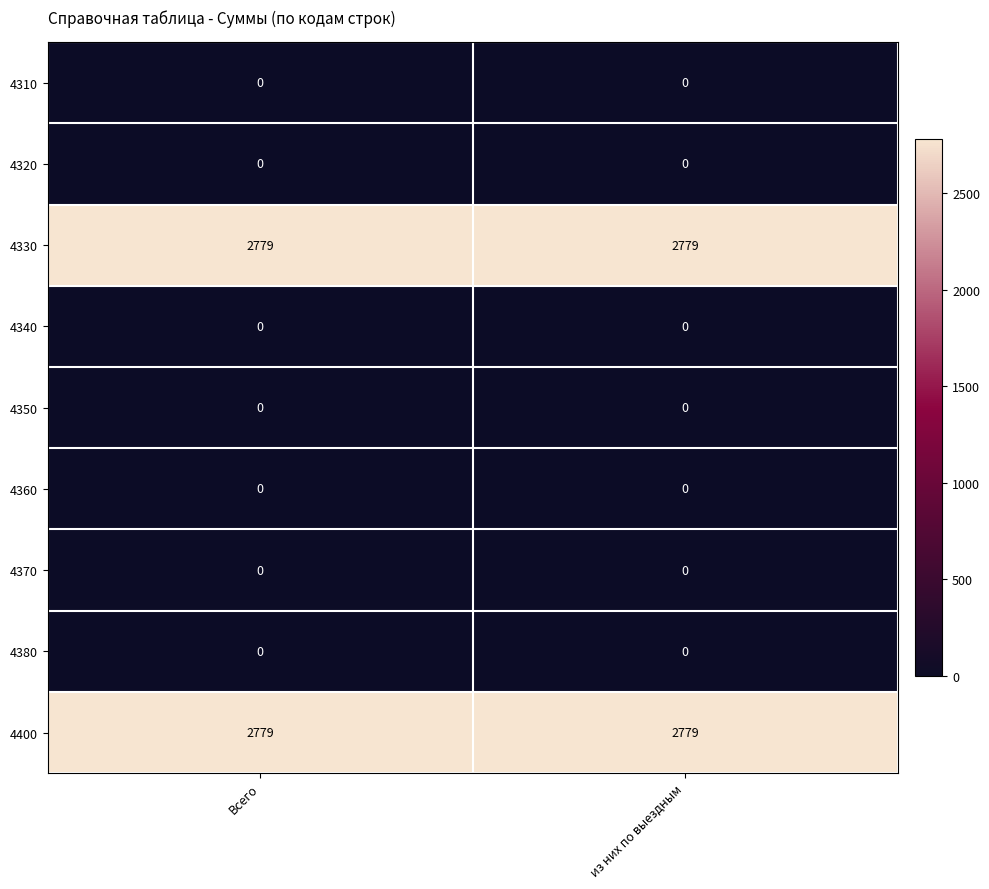

Is the value of 4320 at Всего greater than the value of 4400 at из них по выездным?

No